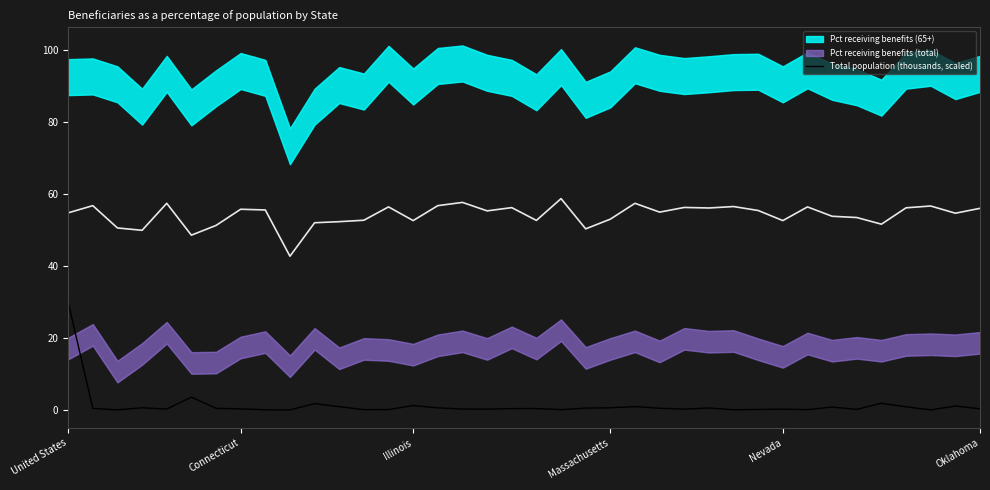

What is the difference between the maximum and minimum values?

29.9